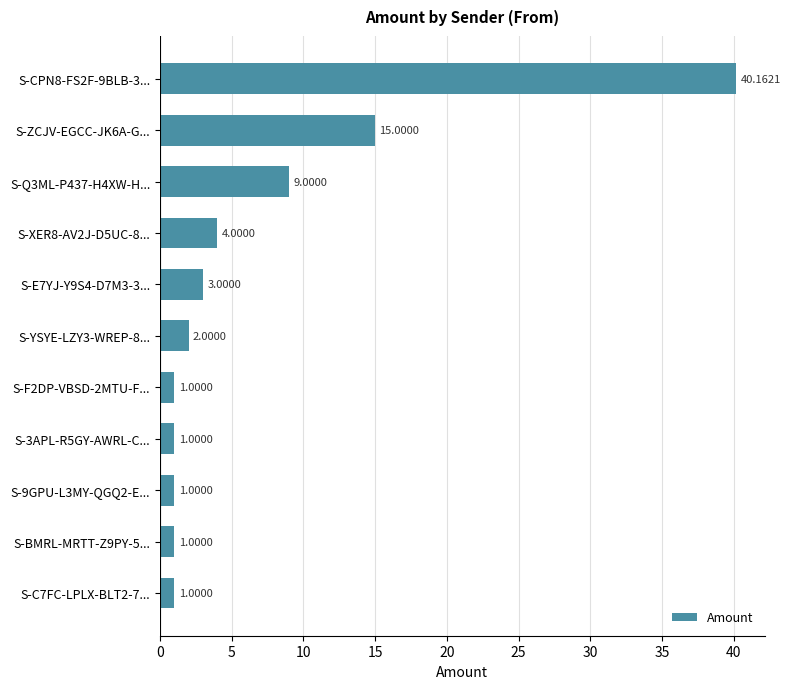

Which has a higher value, S-CPN8-FS2F-9BLB-3... or S-ZCJV-EGCC-JK6A-G...?

S-CPN8-FS2F-9BLB-3...